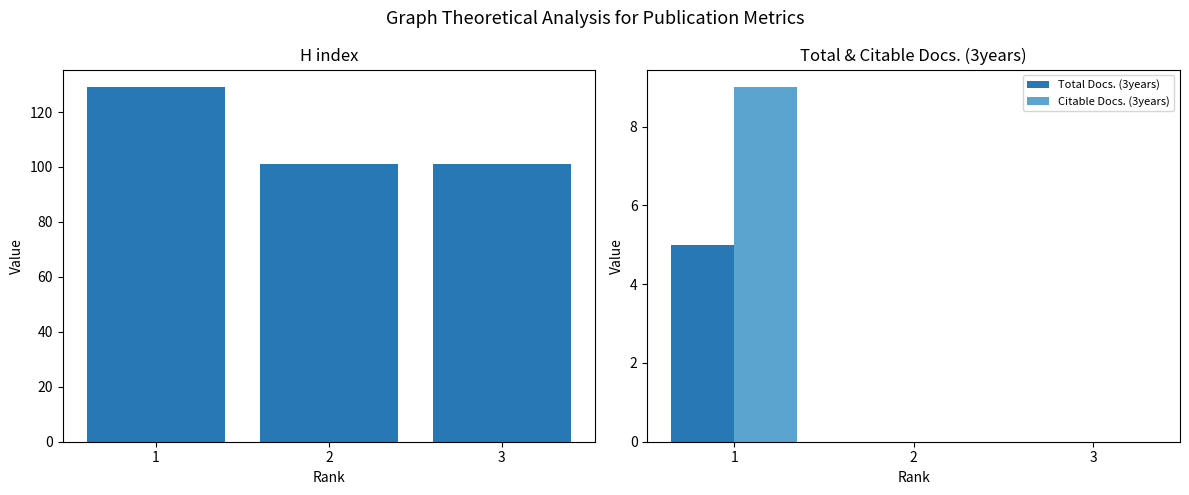

True or false: Citable Docs. (3years) has a value of 0 at 2.

True